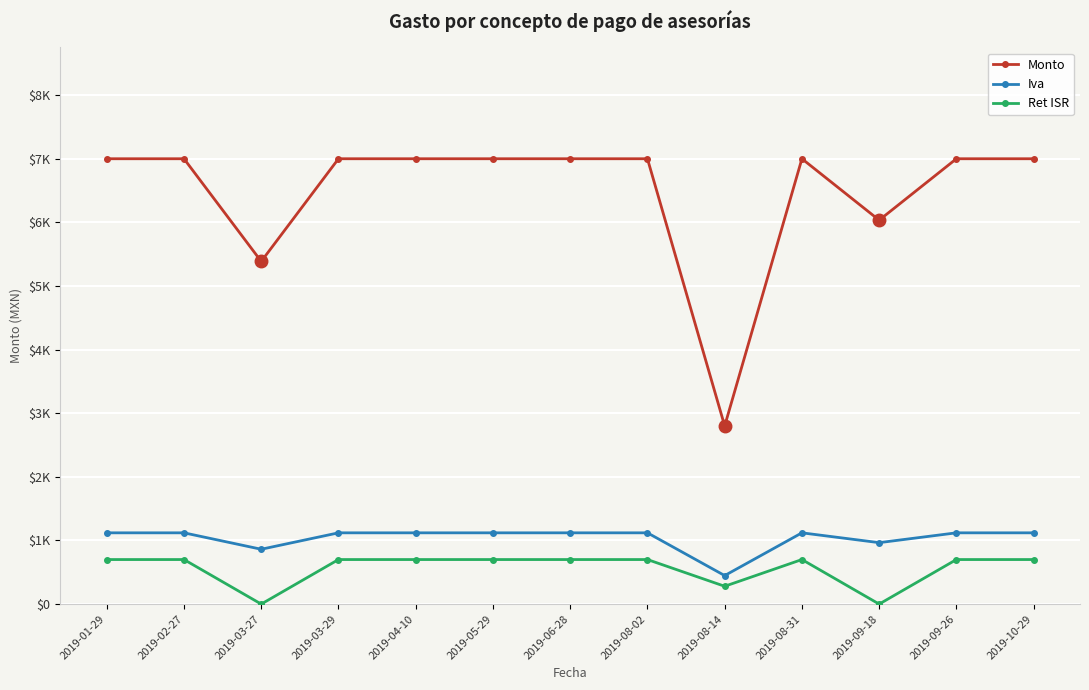

Does the chart have visible grid lines?

Yes